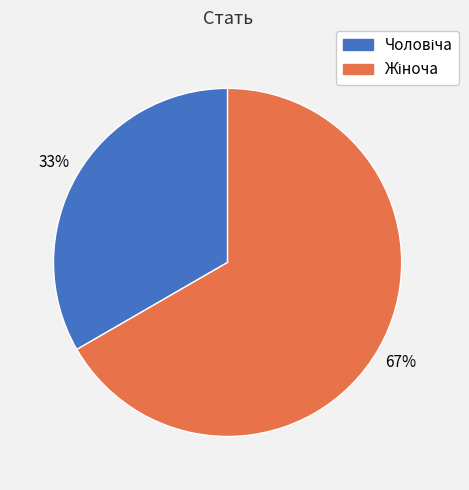

Is there a majority slice in this chart?

Yes